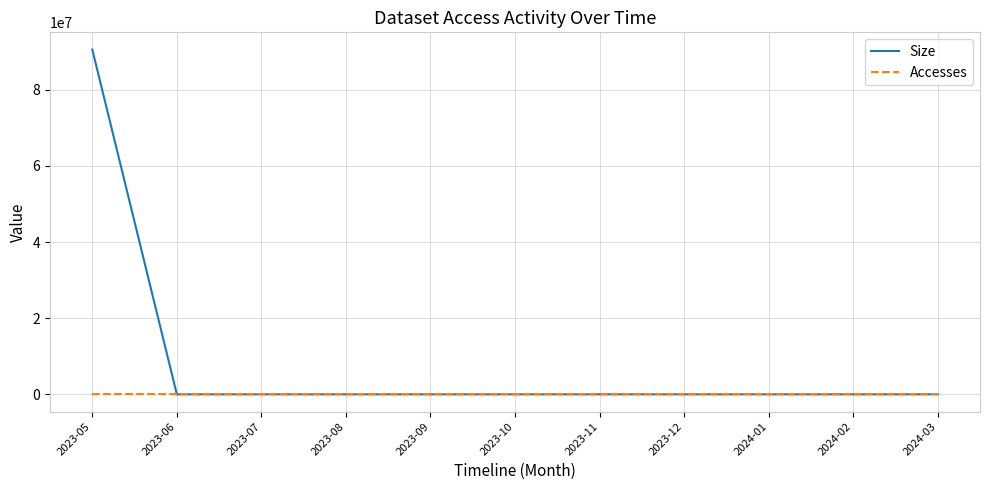

Which series has the widest spread of values?

Size